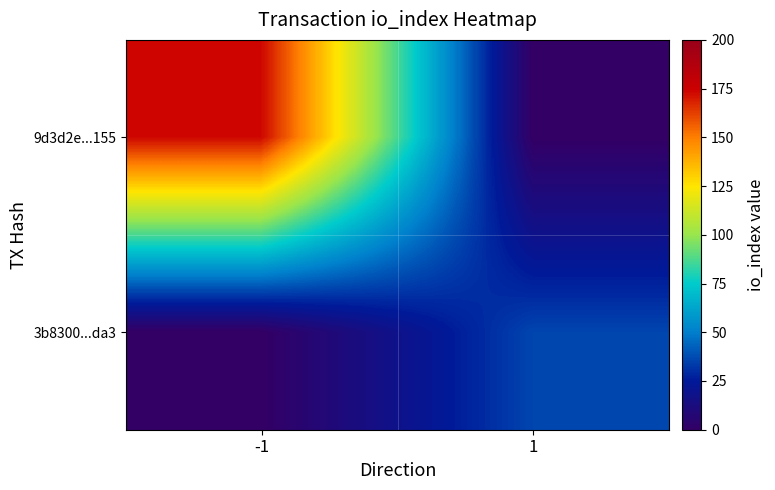

Which label corresponds to the largest value in the chart?

-1